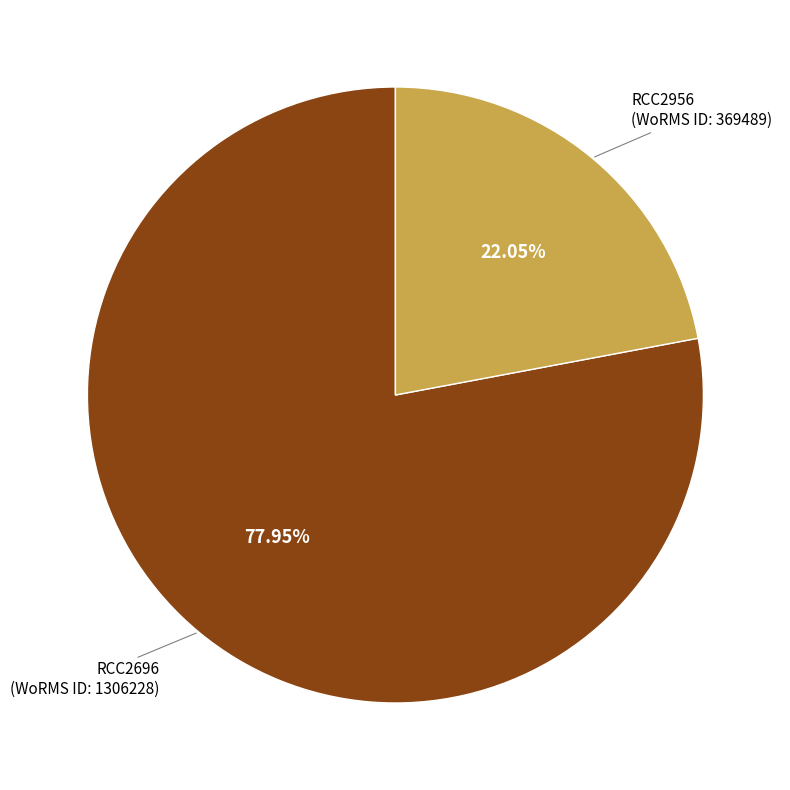

Is there any slice that represents more than half of the pie?

Yes